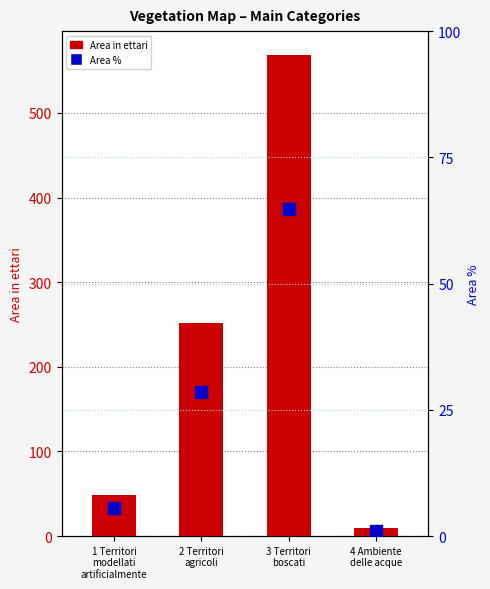

What is the label of the 3rd bar from the left?

3 Territori
boscati